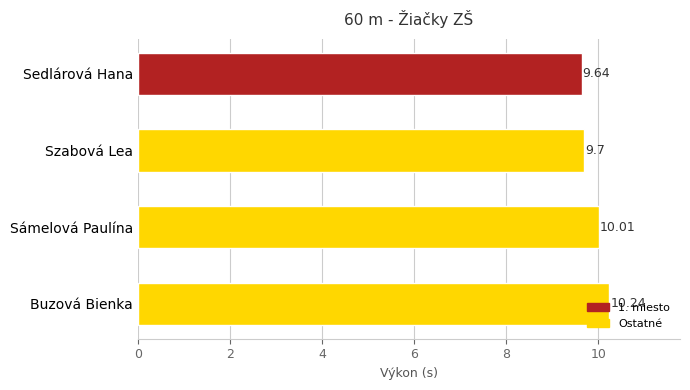

What is the label of the 4th bar from the bottom?

Sedlárová Hana